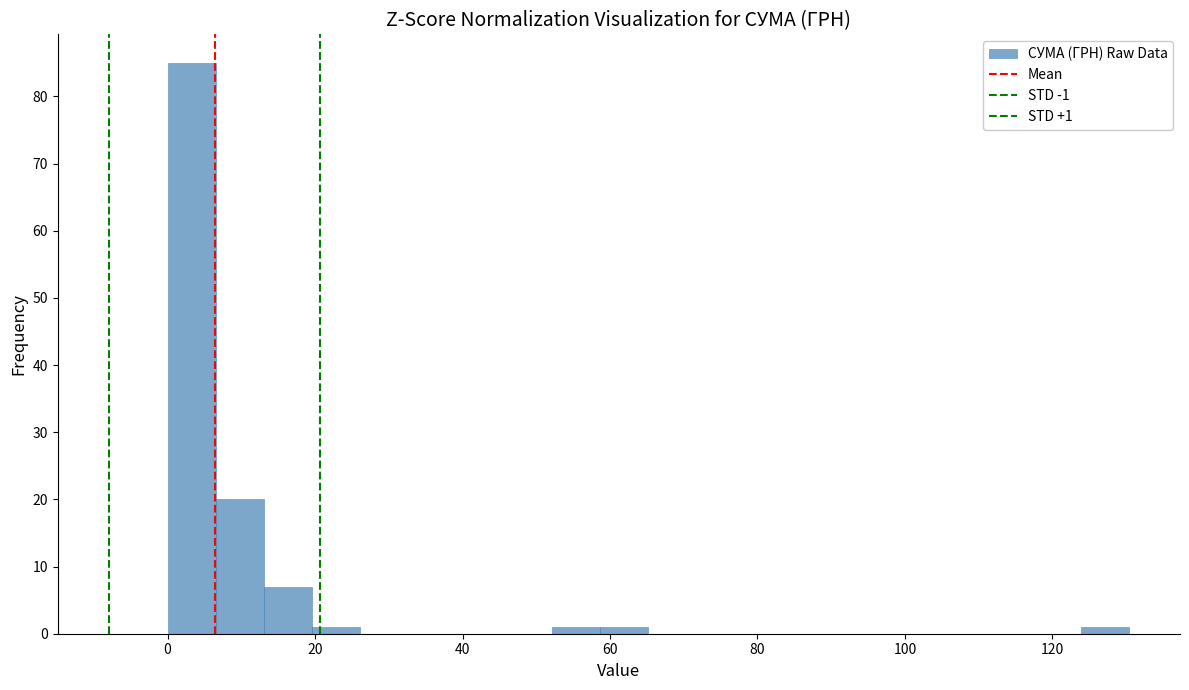

Around what value on the x-axis is the tallest bar? Give the approximate position of its centre, as read against the axis.

4